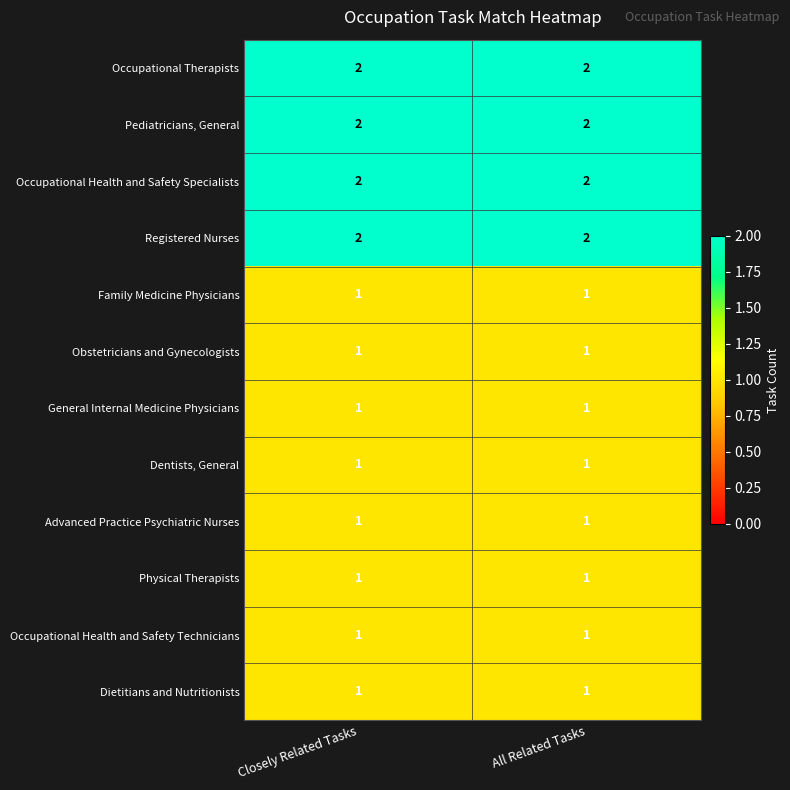

What is the total value across all series at All Related Tasks?

16